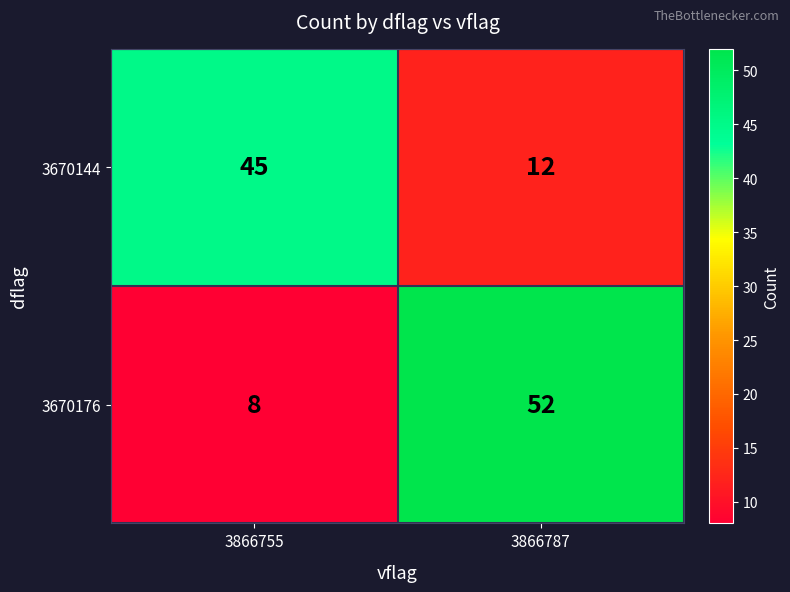

Reading left to right, what are all the values shown in this chart?

3670144: 3866755=45	3866787=12
3670176: 3866755=8	3866787=52